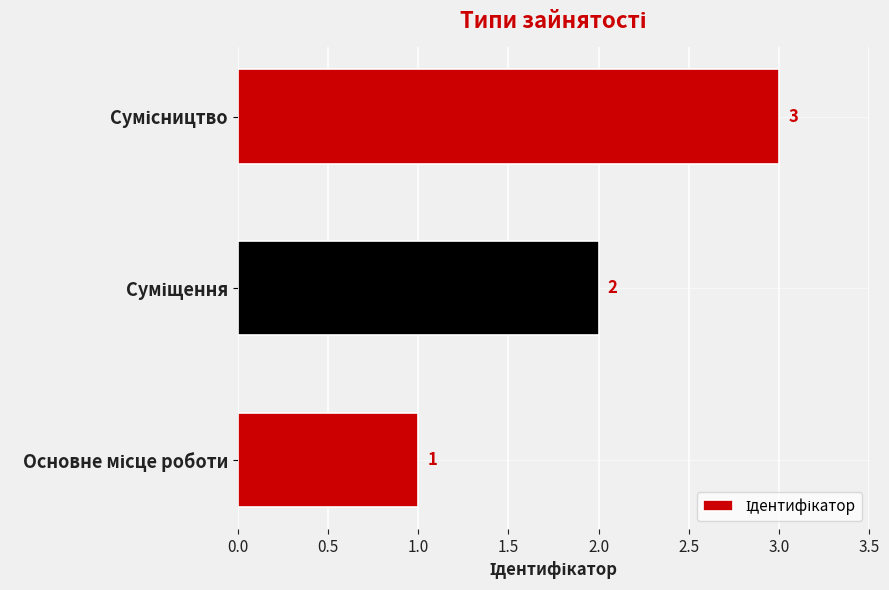

How many categories are shown in the chart?

3